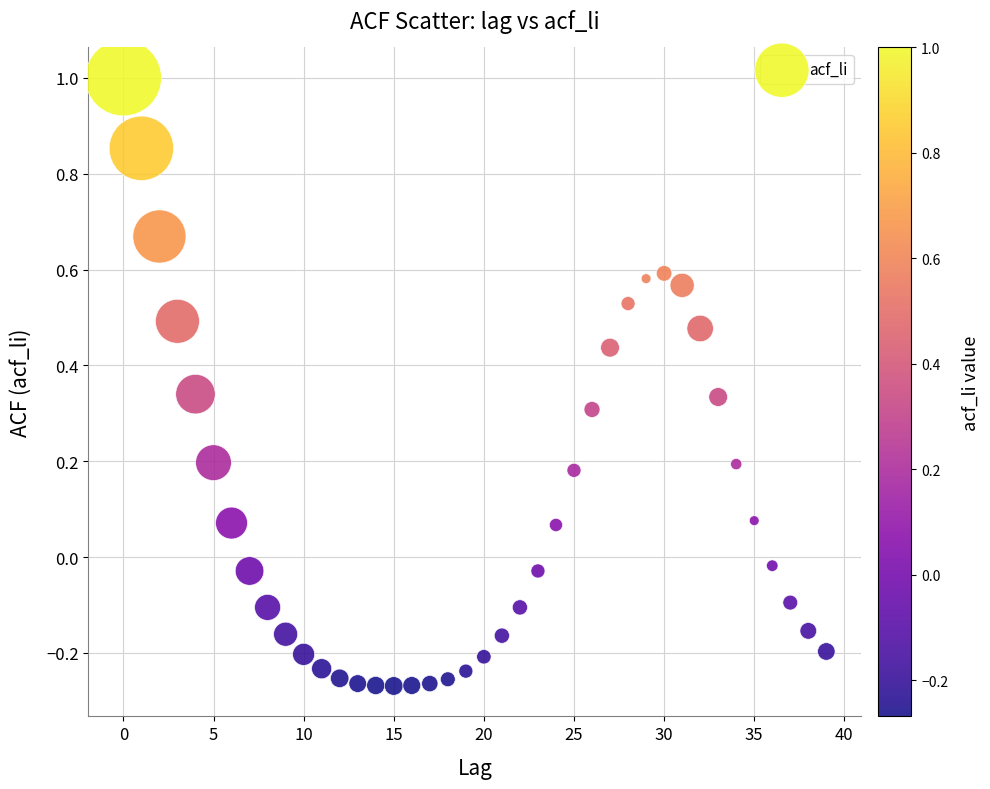

What is the range of Y values (max minus min)?

1.3